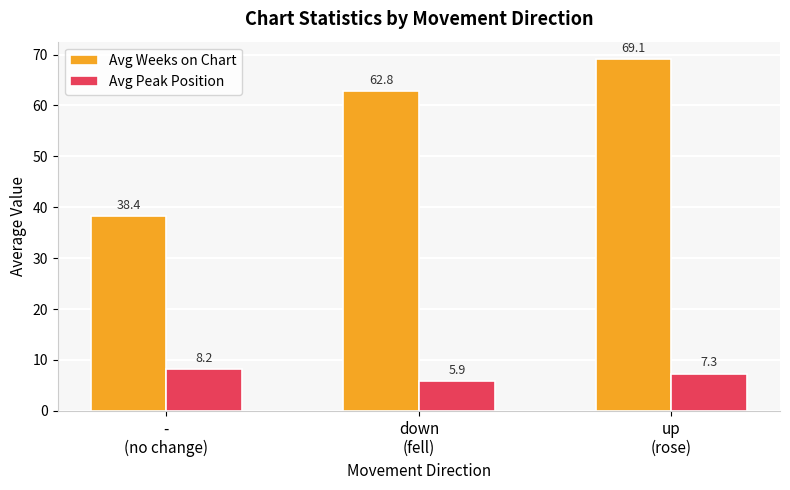

What is the smallest value displayed?

5.9